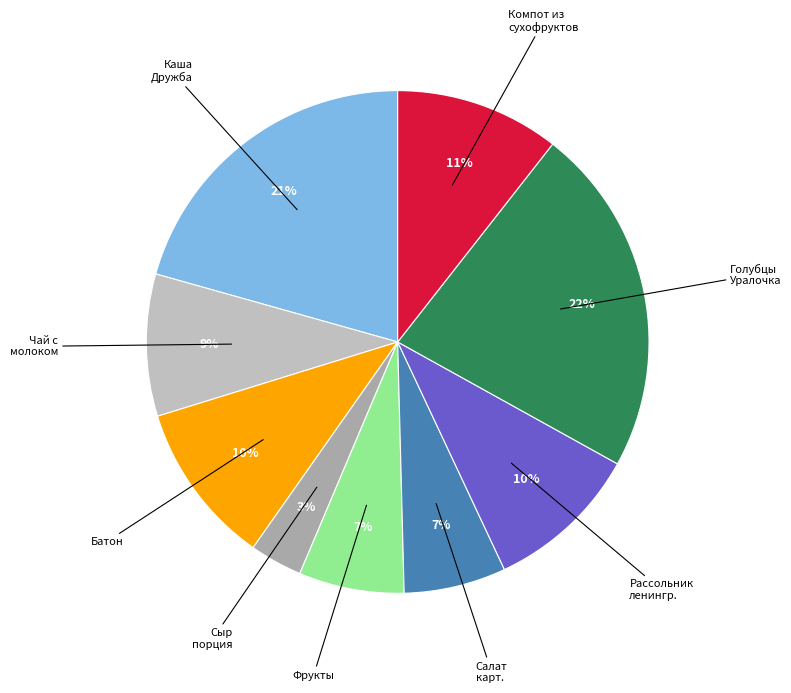

Count the number of slices in the pie.

9